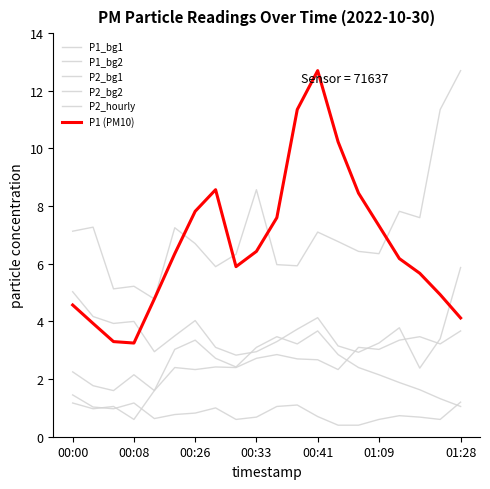

True or false: P2_bg2 has more than 0 interior local peaks.

True